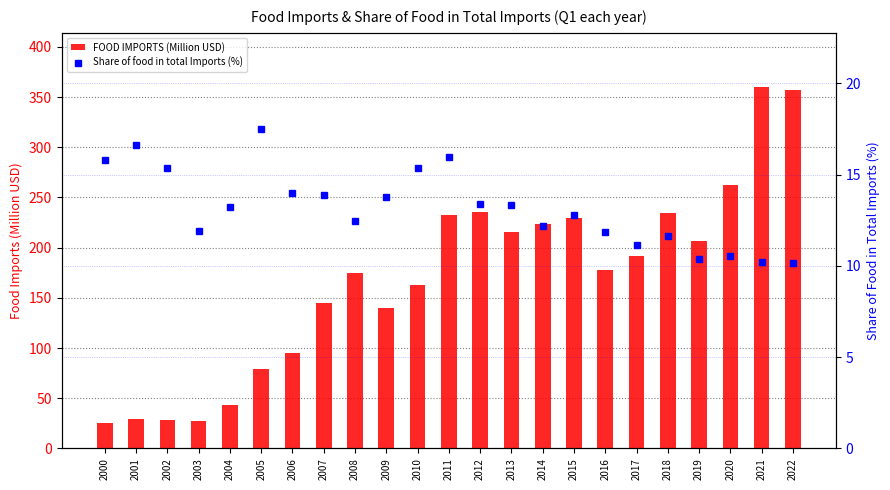

How many values in the FOOD IMPORTS (Million USD) series are below 177?

11